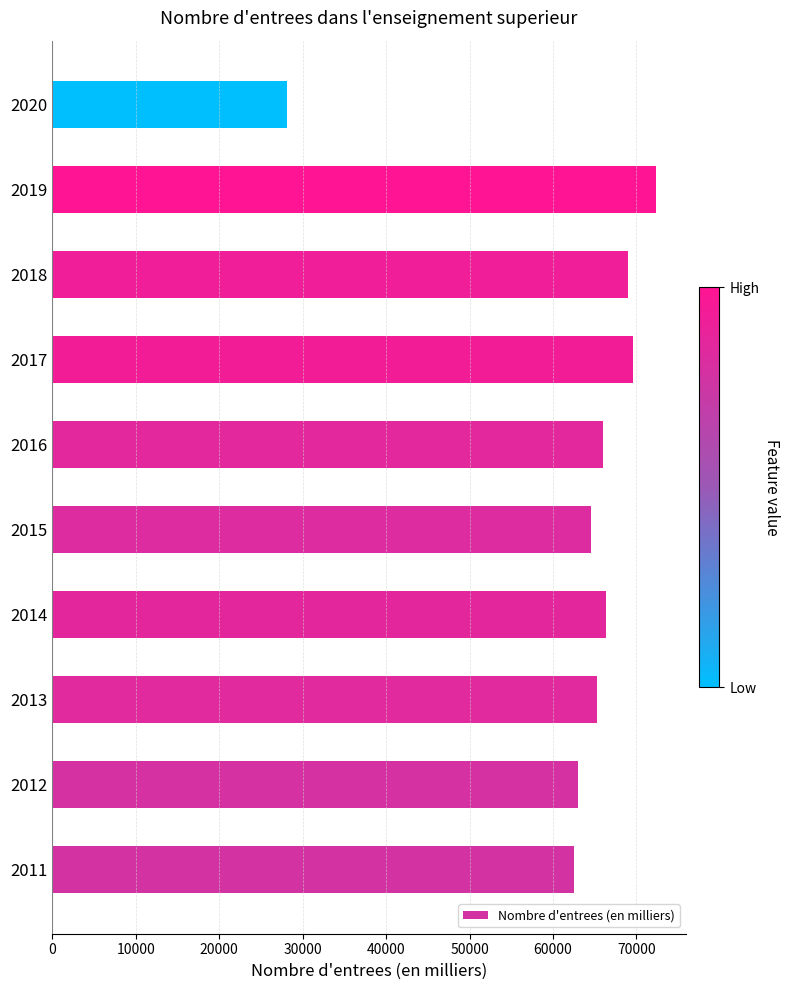

Are the bars horizontal?

Yes